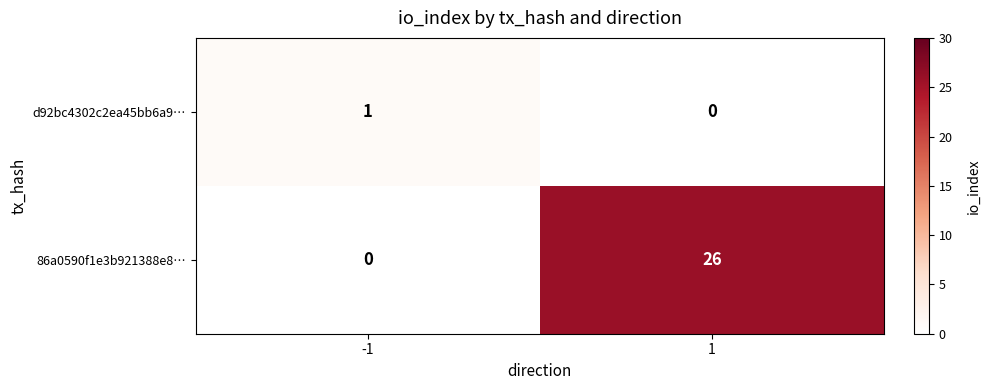

Reading left to right, transcribe all the data shown in this chart.

d92bc4302c2ea45bb6a9…: 1	0
86a0590f1e3b921388e8…: 0	26